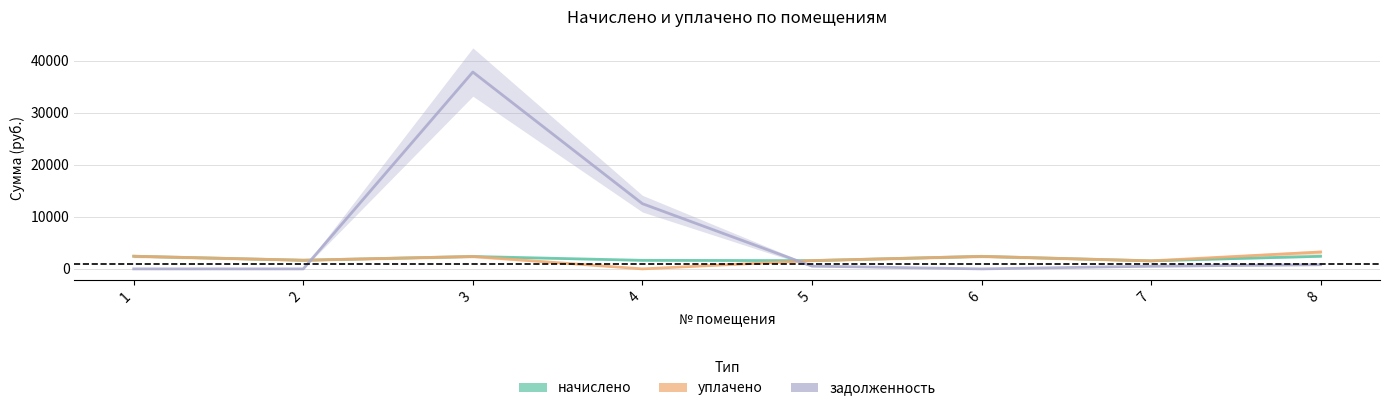

Which has a higher value, 5 or 4?

4